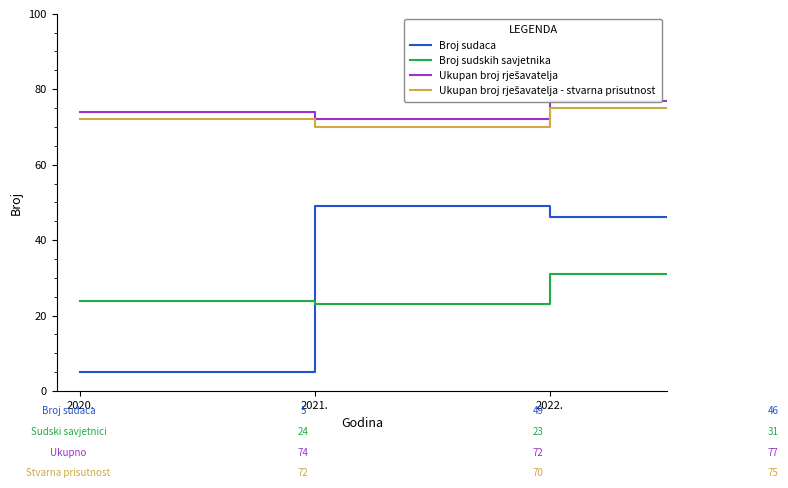

How many lines are shown in the chart?

4